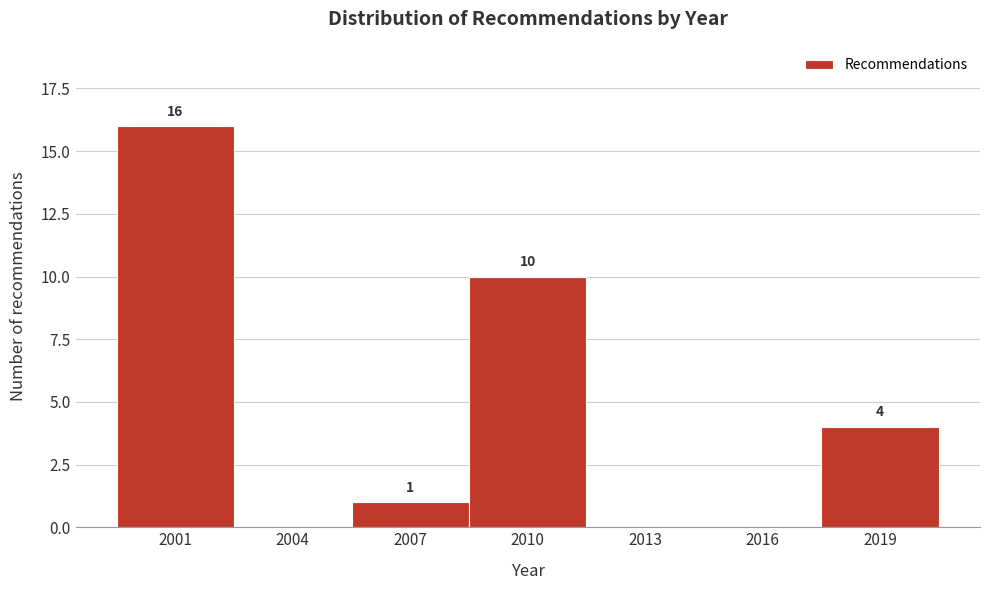

Reading right to left, list all the values displayed in this chart.

2019=4	2016=0	2013=0	2010=10	2007=1	2004=0	2001=16